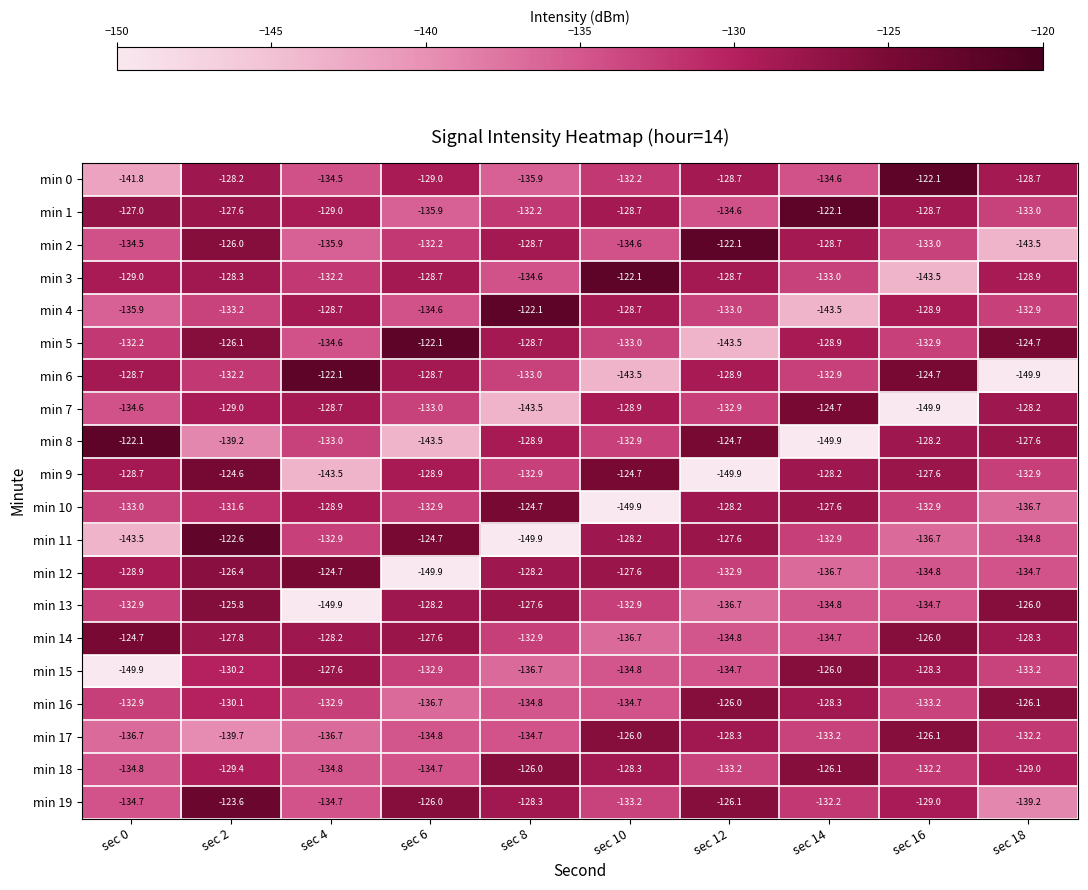

What is the sum of the min 17 values at sec 8 and sec 18?

-266.9